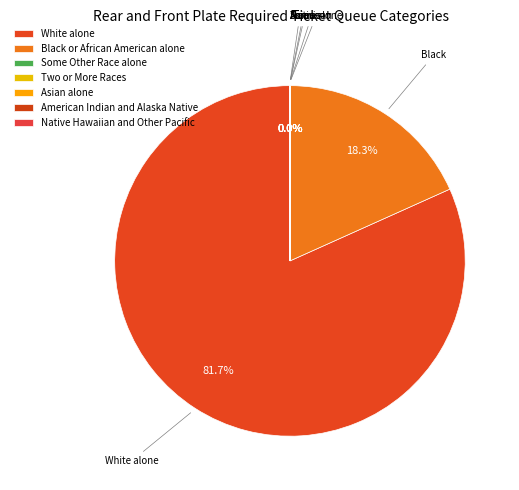

Is there a majority slice in this chart?

Yes